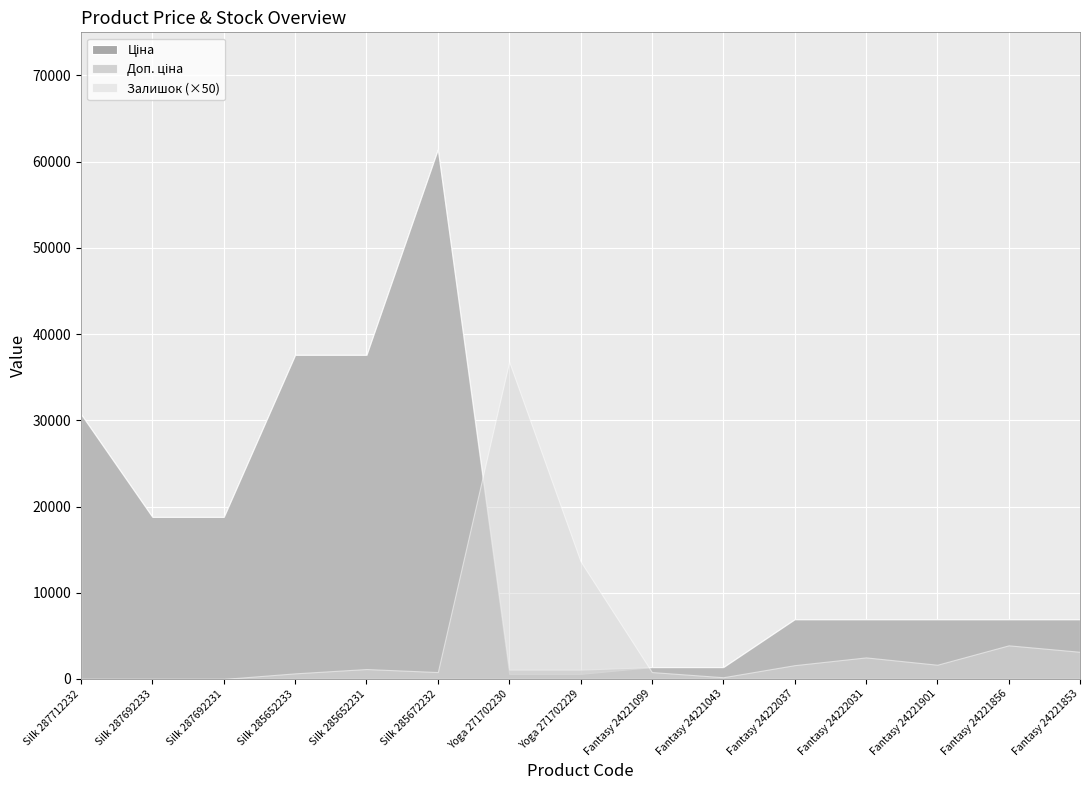

At how many categories does at least one series exceed 57326?

1